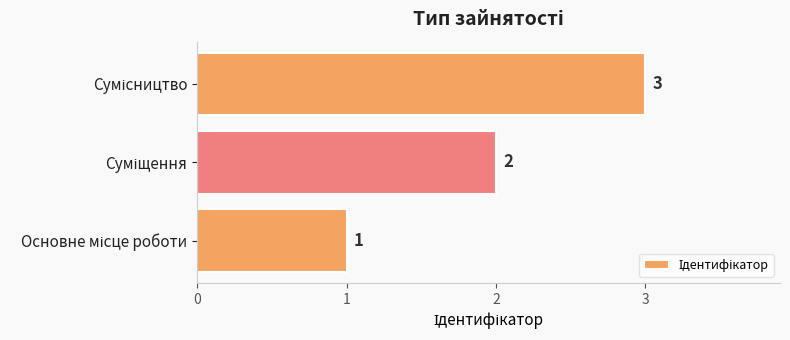

What is the maximum value shown in the chart?

3